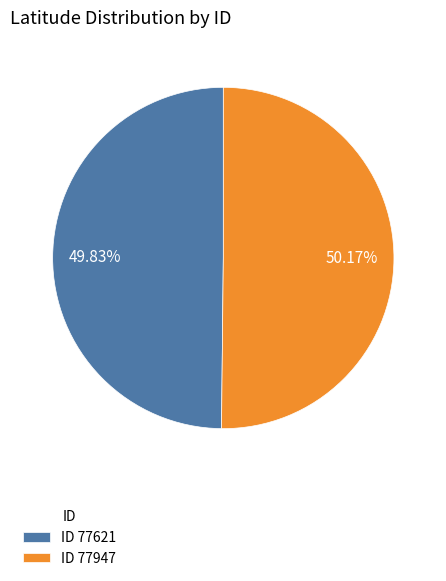

Does any single category account for the majority?

Yes